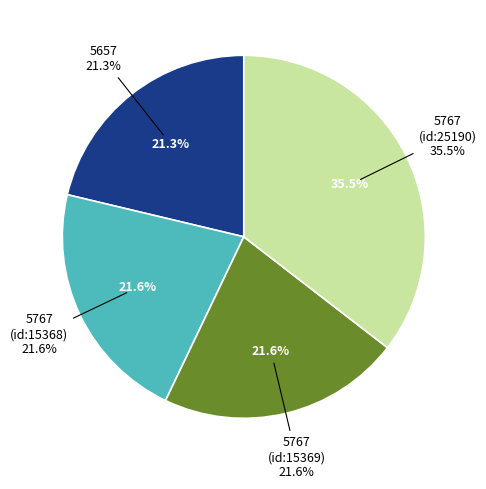

What percentage is the 5657 slice, to the nearest percent?

21%